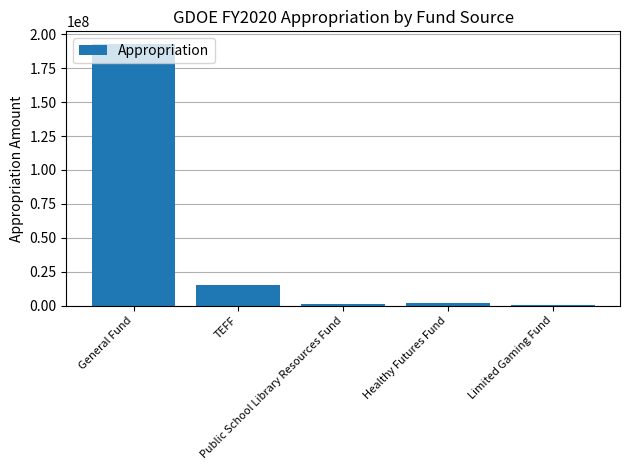

What is the sum of all values?

210670089